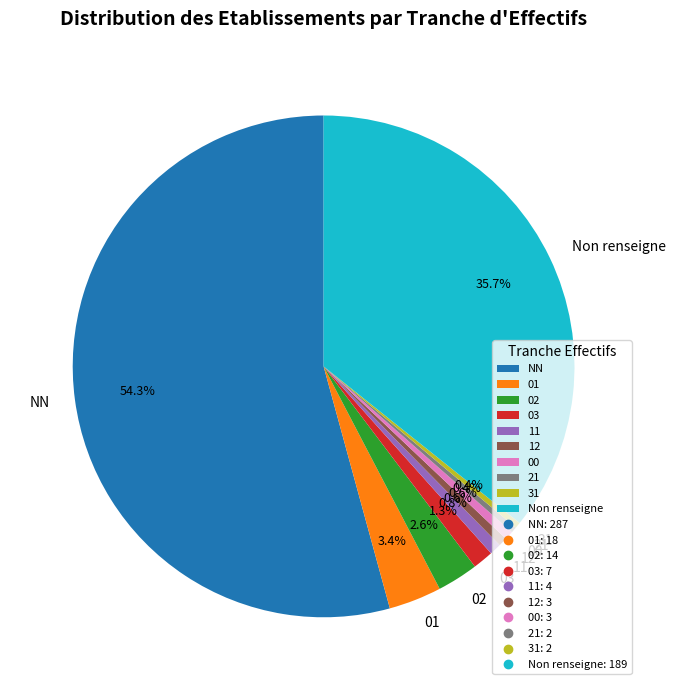

True or false: 31 accounts for 0% of the total.

True